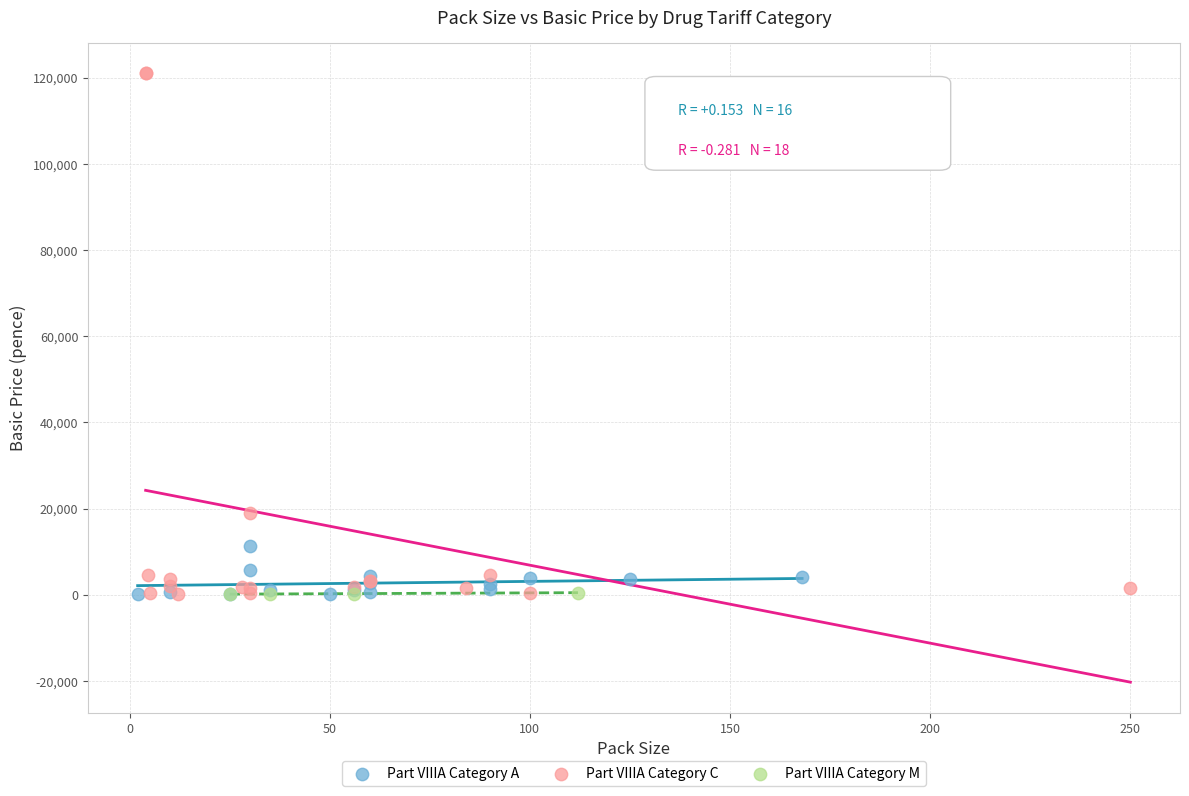

Which series has the largest Y range (max minus min)?

Part VIIIA Category C